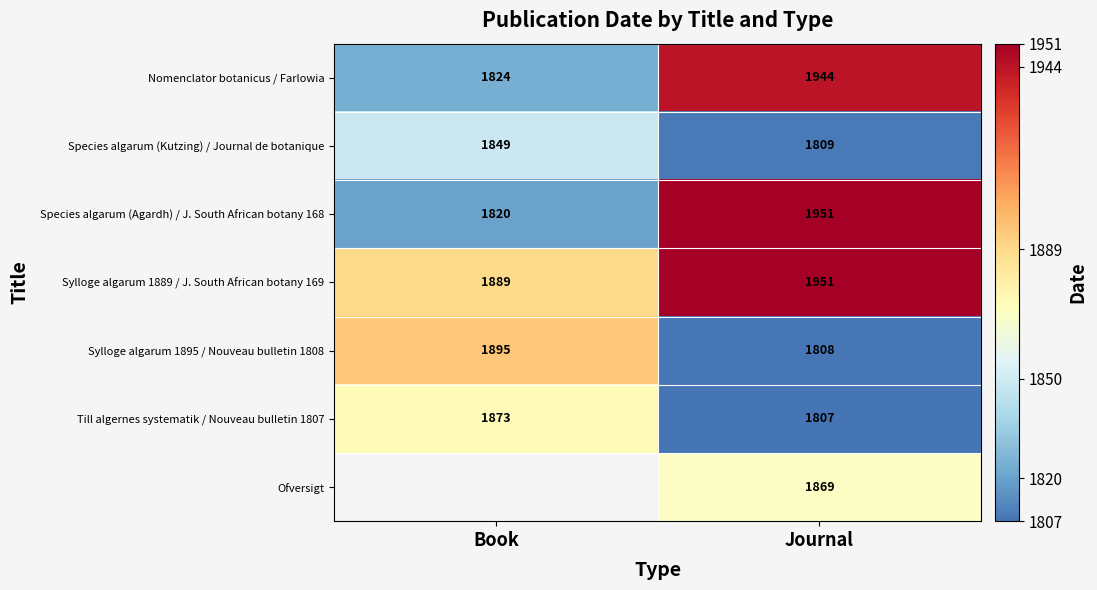

List the labels in order of Till algernes systematik / Nouveau bulletin 1807 value, smallest first.

Journal, Book